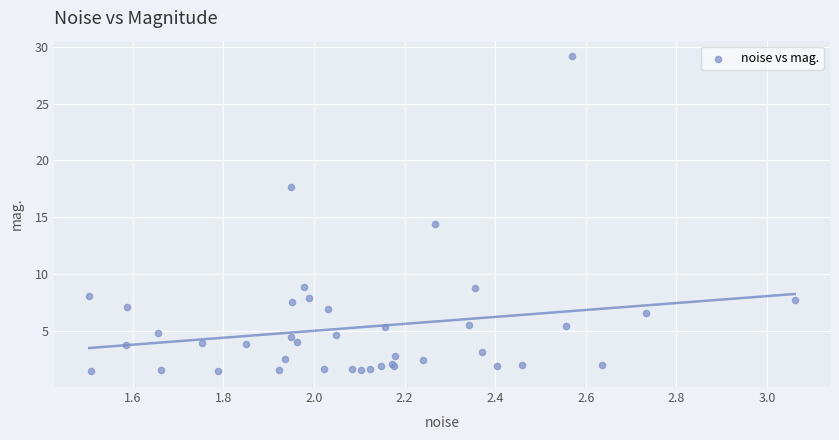

What Y value in the scatter plot is closest to 15?

14.4